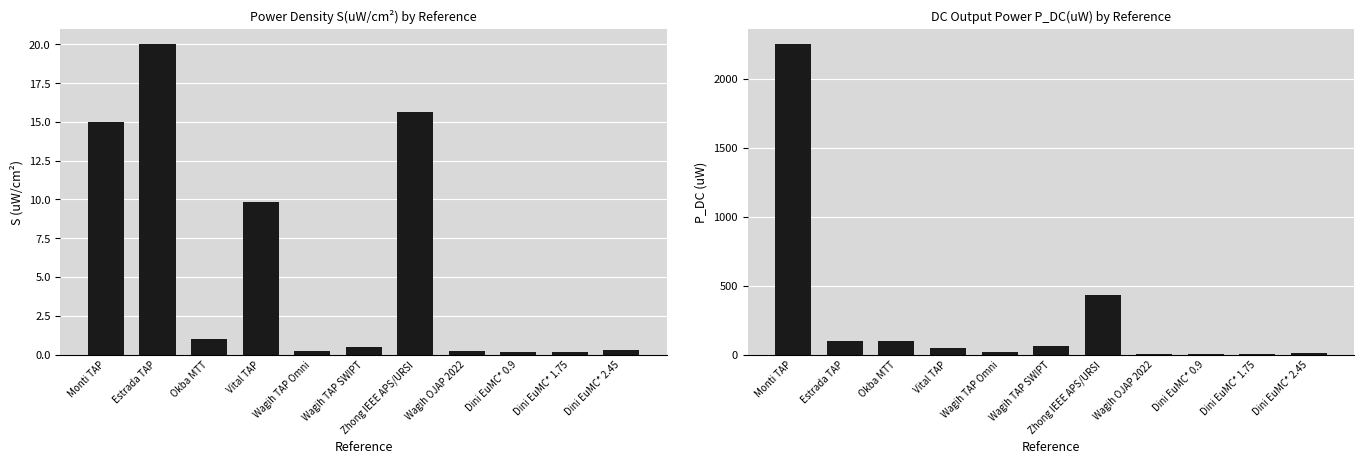

What is the difference between the second highest and second lowest values in the S(uW/cm^2) series?

15.4